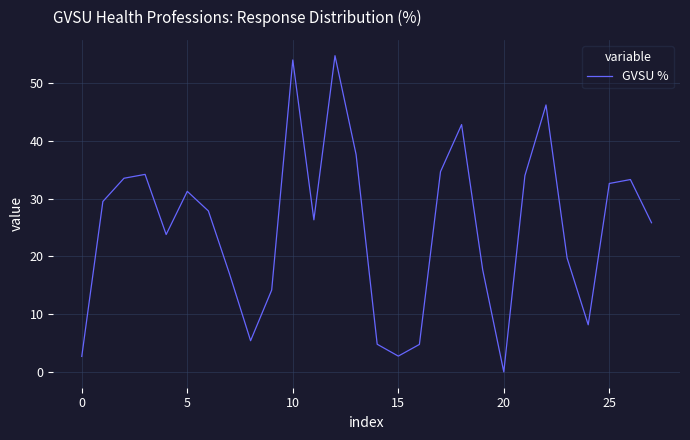

What is the average value?

25.0